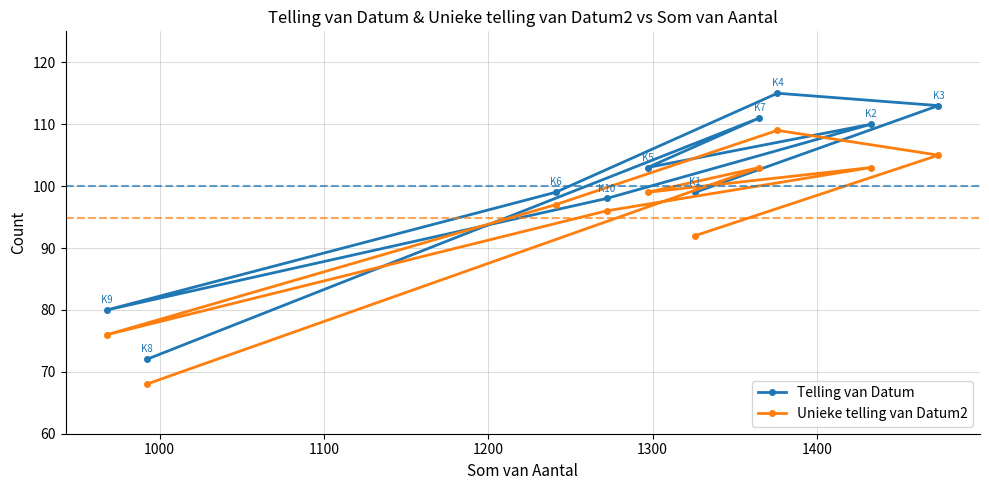

What is the value of the Telling van Datum point at the 2nd from the left?

72